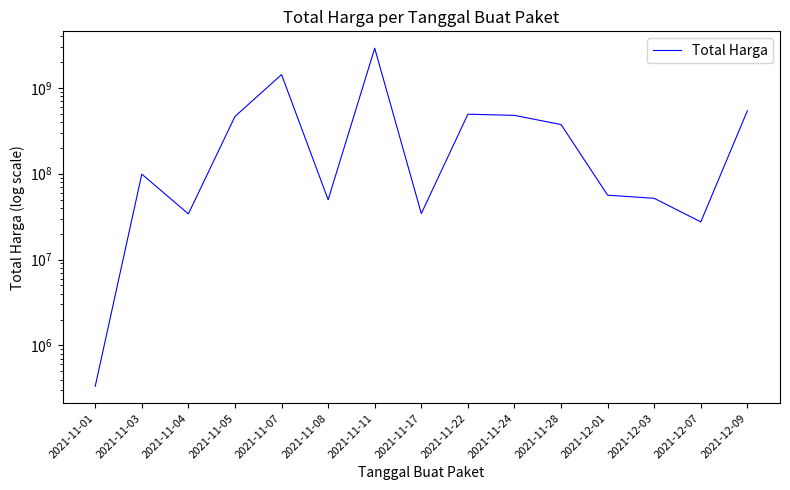

Where is the data nearest to the value 1446227800?

2021-11-07